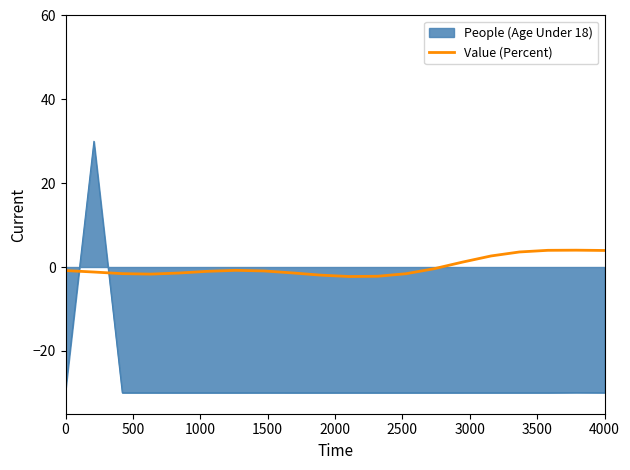

Which series has the largest total across all categories?

Value (Percent)